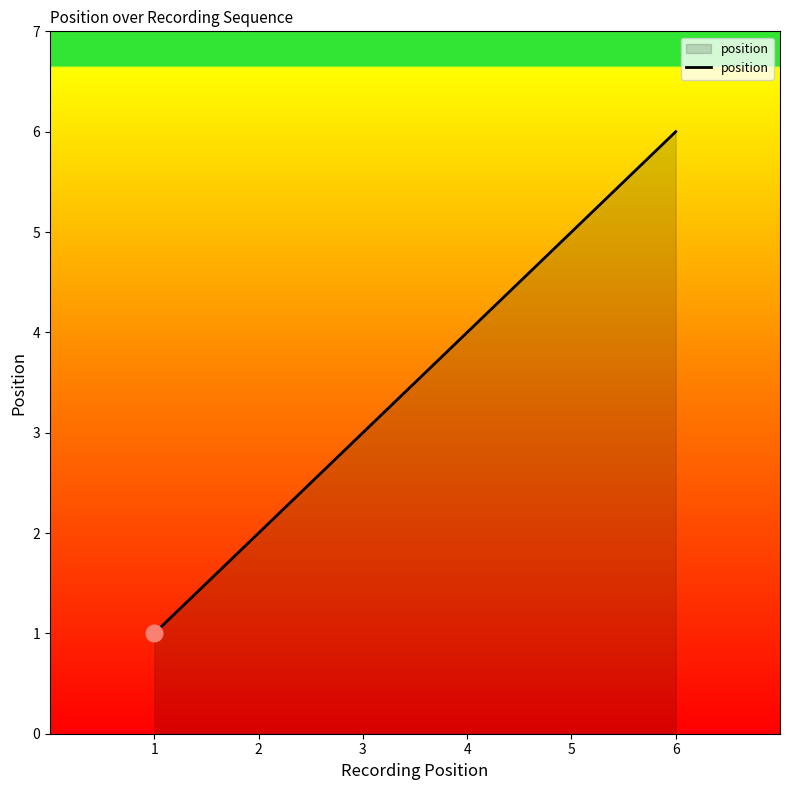

What is the greatest value displayed?

6